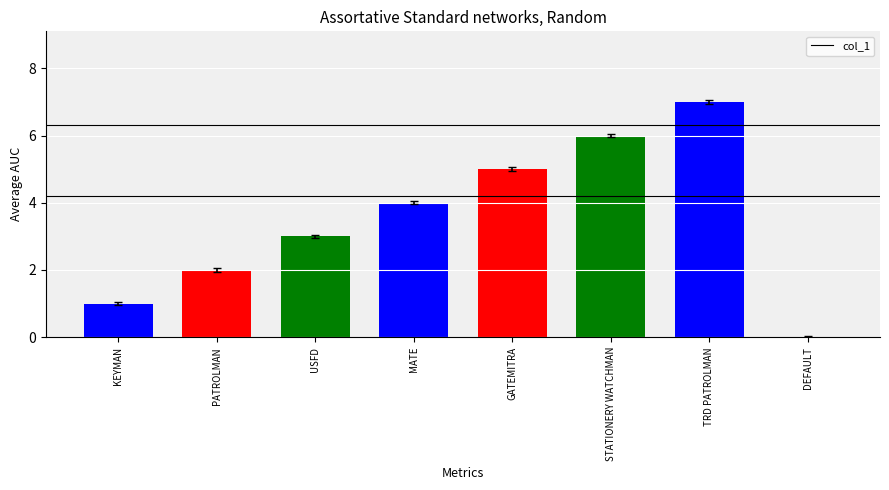

What is the change in value from KEYMAN to PATROLMAN?

+1